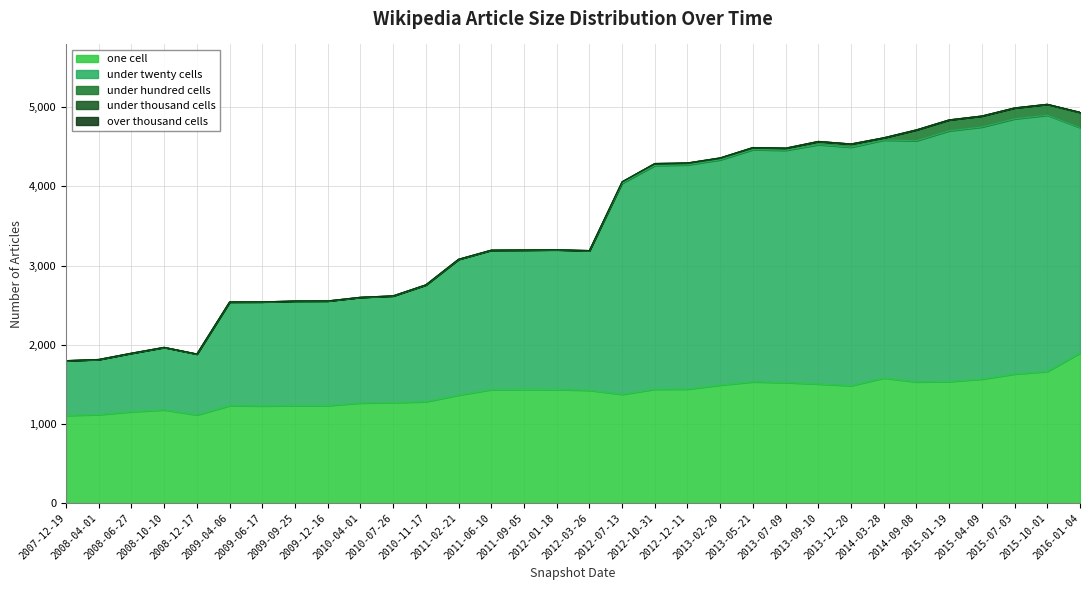

What is the average value of the under_twenty_cells series?

2082